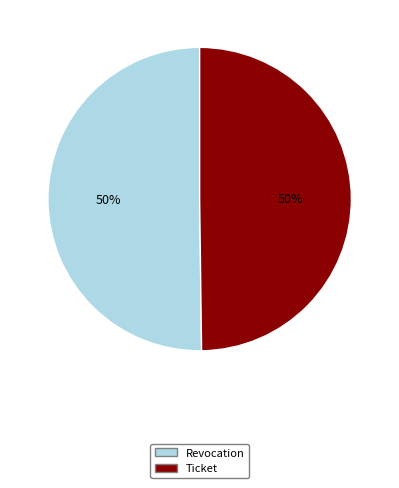

Is the sum of Revocation and Ticket greater than half?

Yes